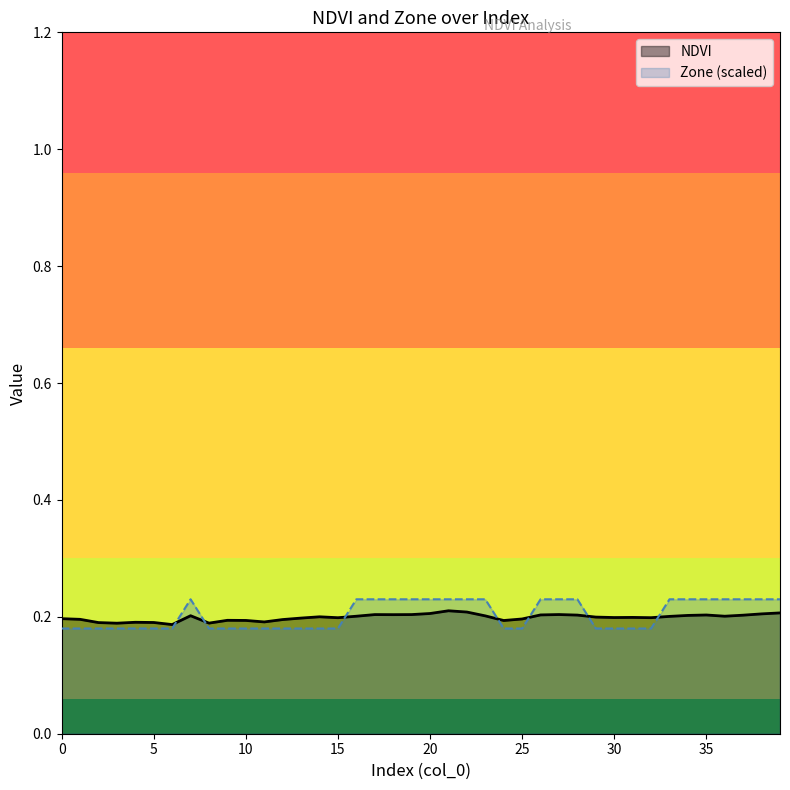

The NDVI series shows 0.3 at 30. True or false?

False